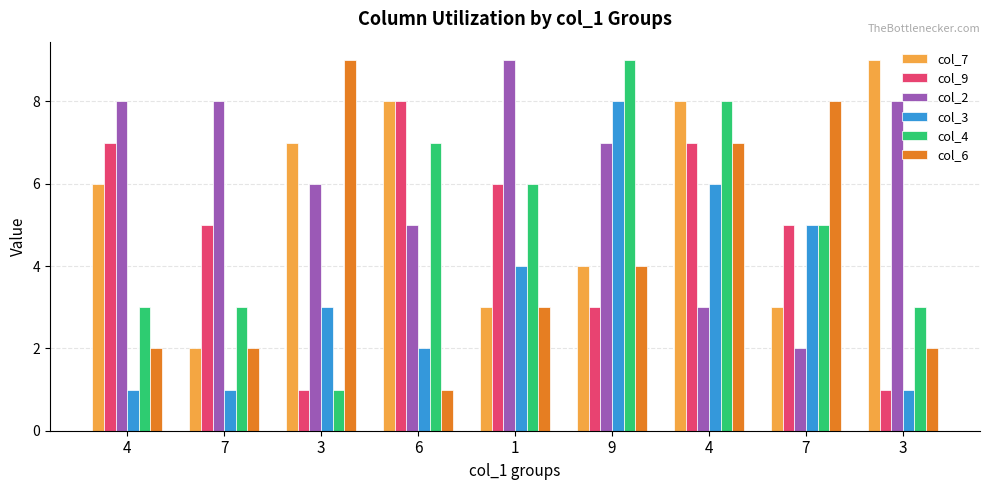

The value of col_3 at 4 is 6. True or false?

True